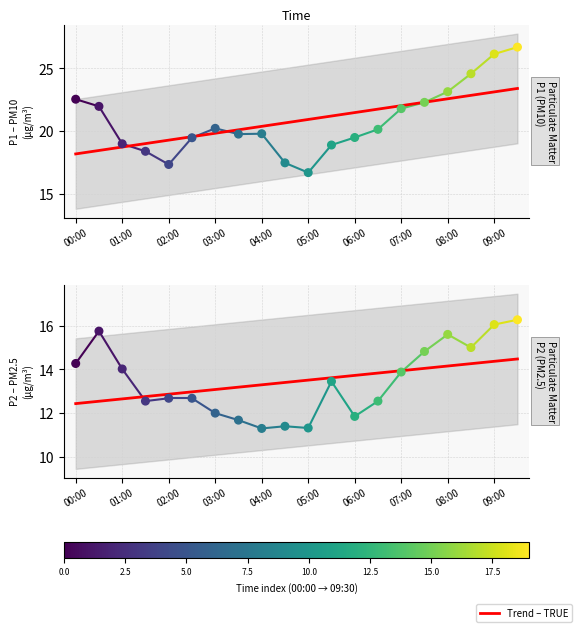

Which series contains the highest Y value?

P1